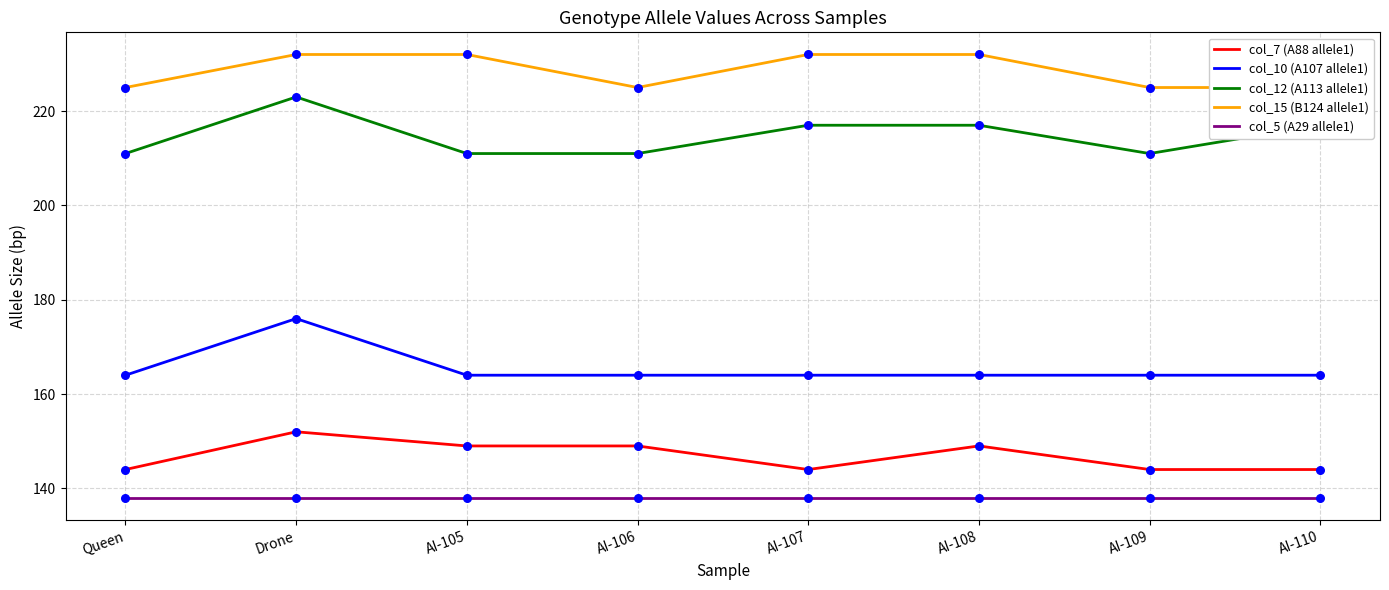

Which series has the widest spread of Y values?

col_10 (A107 allele1)